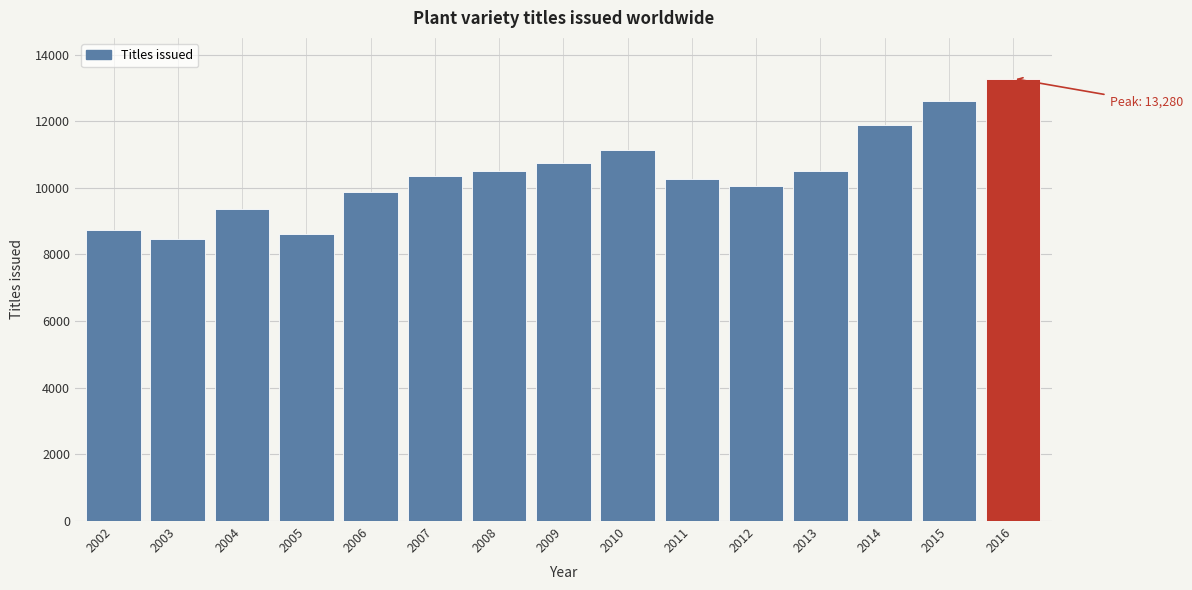

Reading left to right, extract all data points from this chart.

2002=8740	2003=8450	2004=9350	2005=8610	2006=9860	2007=10360	2008=10500	2009=10750	2010=11140	2011=10270	2012=10040	2013=10500	2014=11900	2015=12620	2016=13280